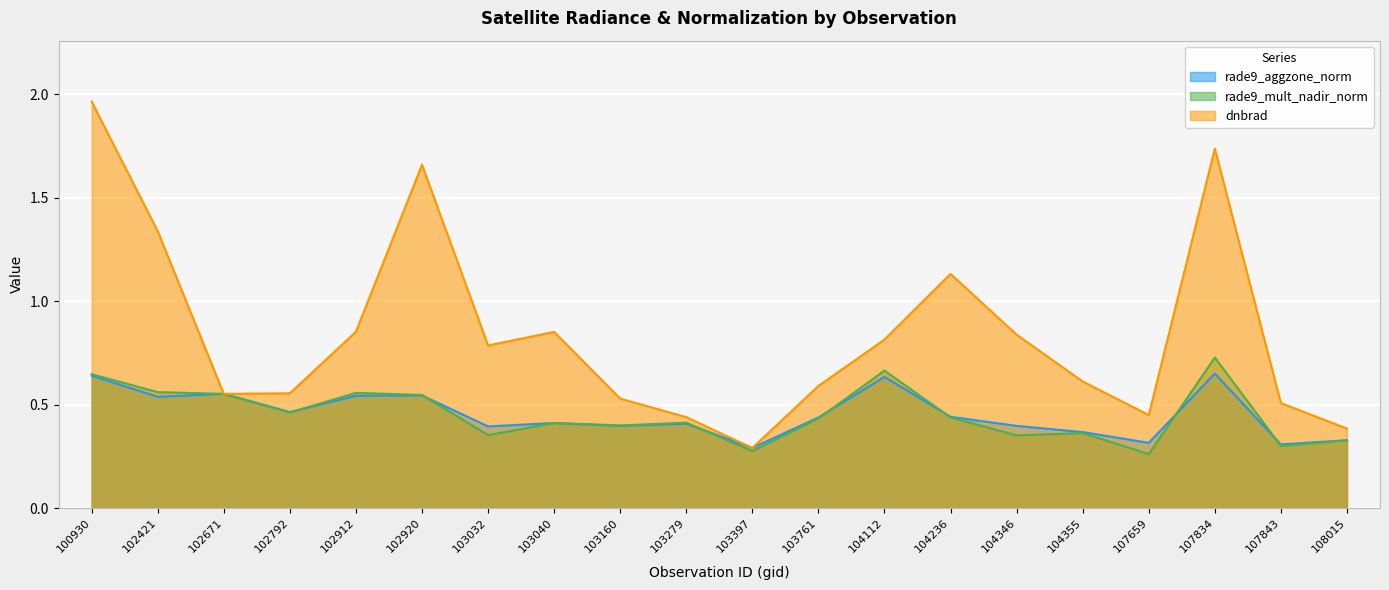

Reading left to right, transcribe all the data shown in this chart.

rade9_aggzone_norm: 100930=0.6	102421=0.5	102671=0.6	102792=0.5	102912=0.5	102920=0.5	103032=0.4	103040=0.4	103160=0.4	103279=0.4	103397=0.3	103761=0.4	104112=0.6	104236=0.4	104346=0.4	104355=0.4	107659=0.3	107834=0.6	107843=0.3	108015=0.3
rade9_mult_nadir_norm: 100930=0.6	102421=0.6	102671=0.6	102792=0.5	102912=0.6	102920=0.5	103032=0.4	103040=0.4	103160=0.4	103279=0.4	103397=0.3	103761=0.4	104112=0.7	104236=0.4	104346=0.4	104355=0.4	107659=0.3	107834=0.7	107843=0.3	108015=0.3
dnbrad: 100930=2.0	102421=1.3	102671=0.6	102792=0.6	102912=0.9	102920=1.7	103032=0.8	103040=0.9	103160=0.5	103279=0.4	103397=0.3	103761=0.6	104112=0.8	104236=1.1	104346=0.8	104355=0.6	107659=0.4	107834=1.7	107843=0.5	108015=0.4